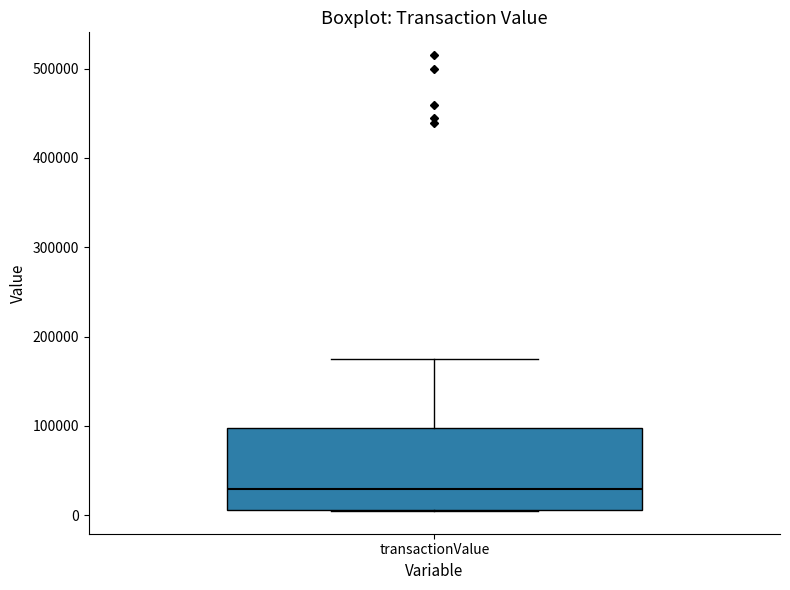

Where is the lower edge of the box for transactionValue on the y-axis? The values are not printed on the chart, so give them approximately, as read against the axis.

10000